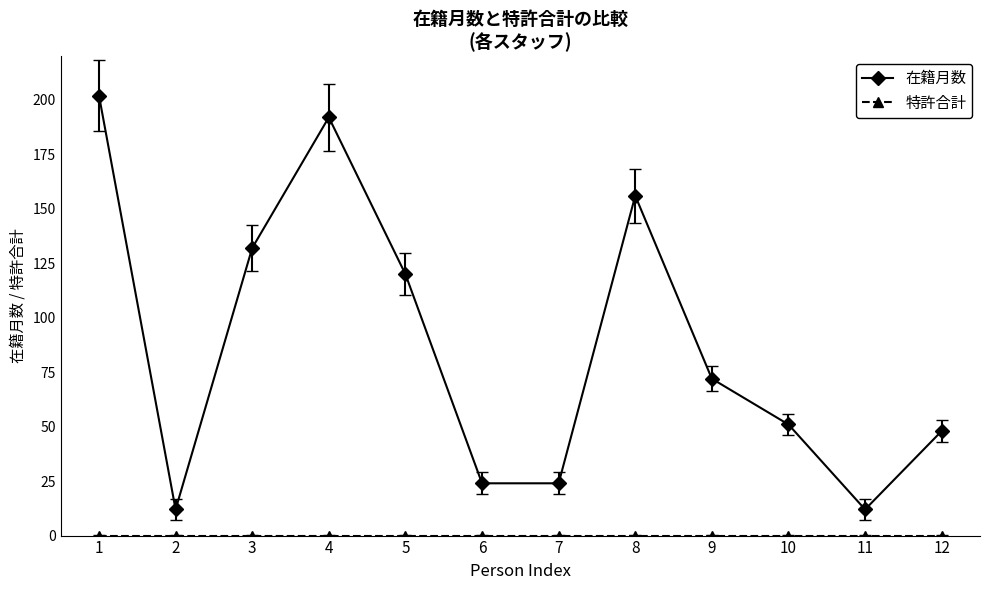

What is the maximum value shown in the chart?

202